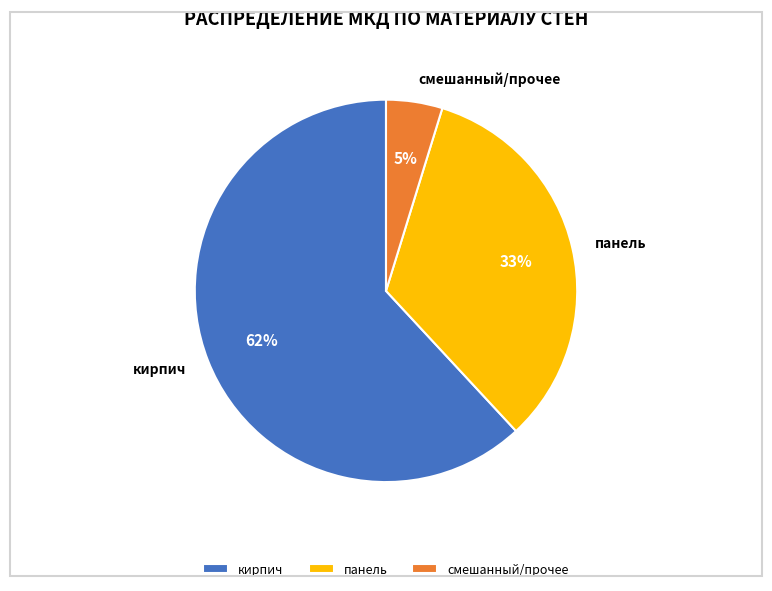

How many segments does this pie chart have?

3